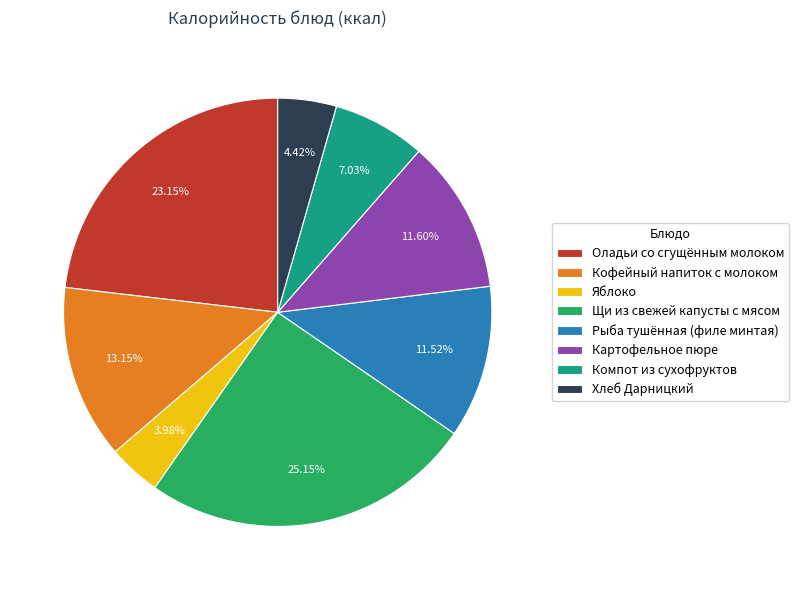

Is Яблоко the majority of the pie?

No